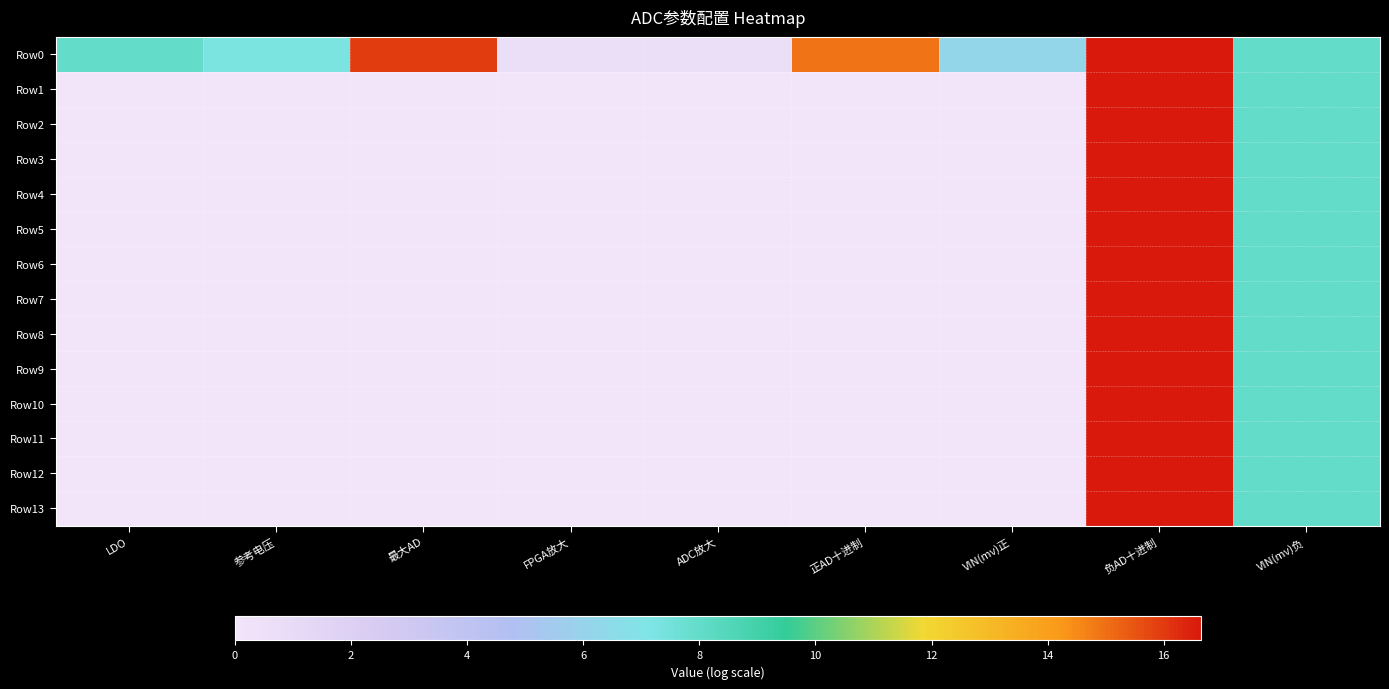

Which series has the largest total across all categories?

Row0